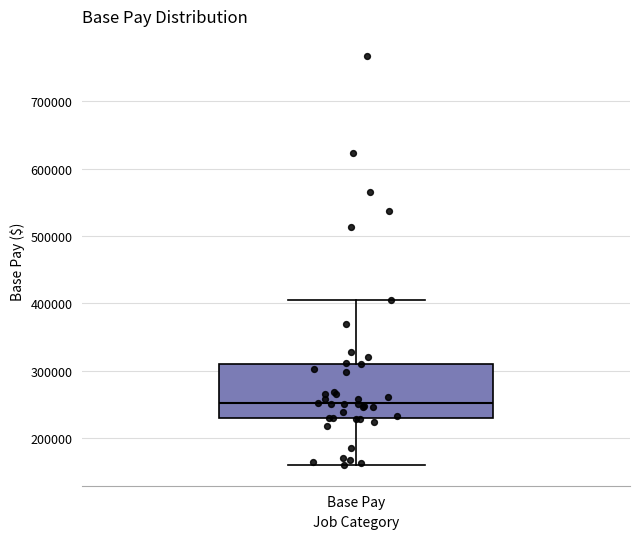

Transcribe this box plot: give where the median line is, the range the box spans, and where the two whiskers end, as read against the y-axis. The values are not printed on the chart, so give them approximately, as read against the axis.

median 250000, box 230000 to 310000, whiskers 160000 to 410000